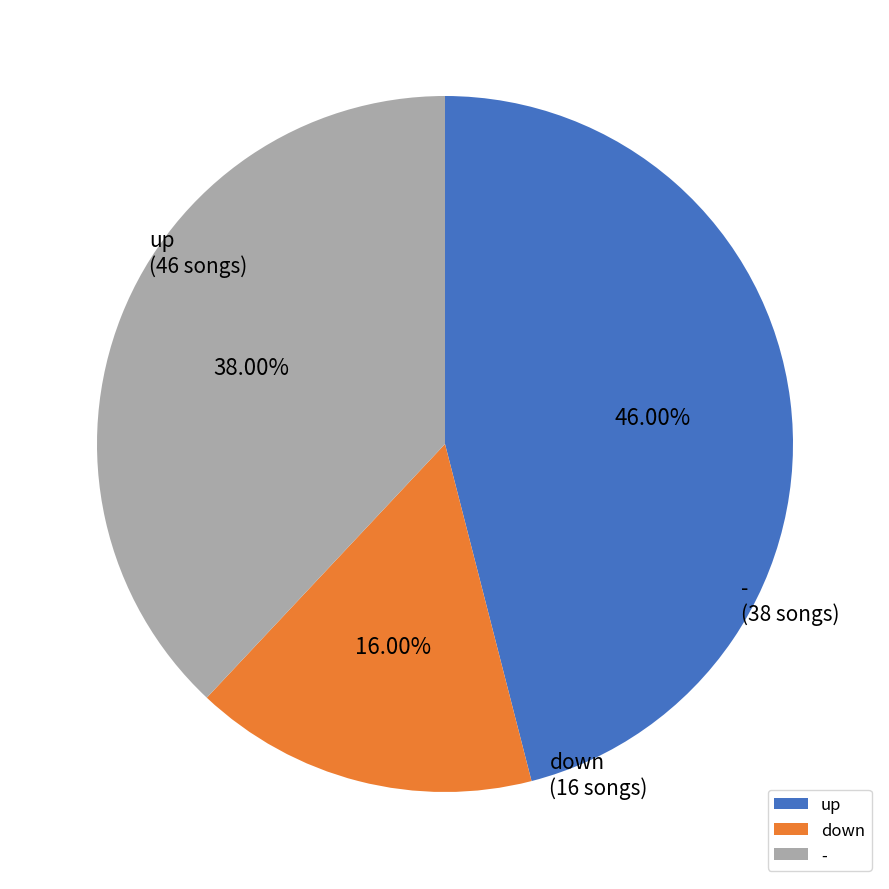

To the nearest percent, what is the combined percentage of - and down?

54%